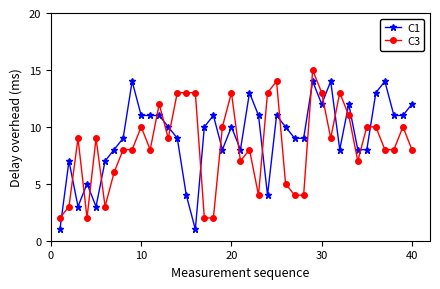

True or false: C3 has more than 1 interior local peaks.

True